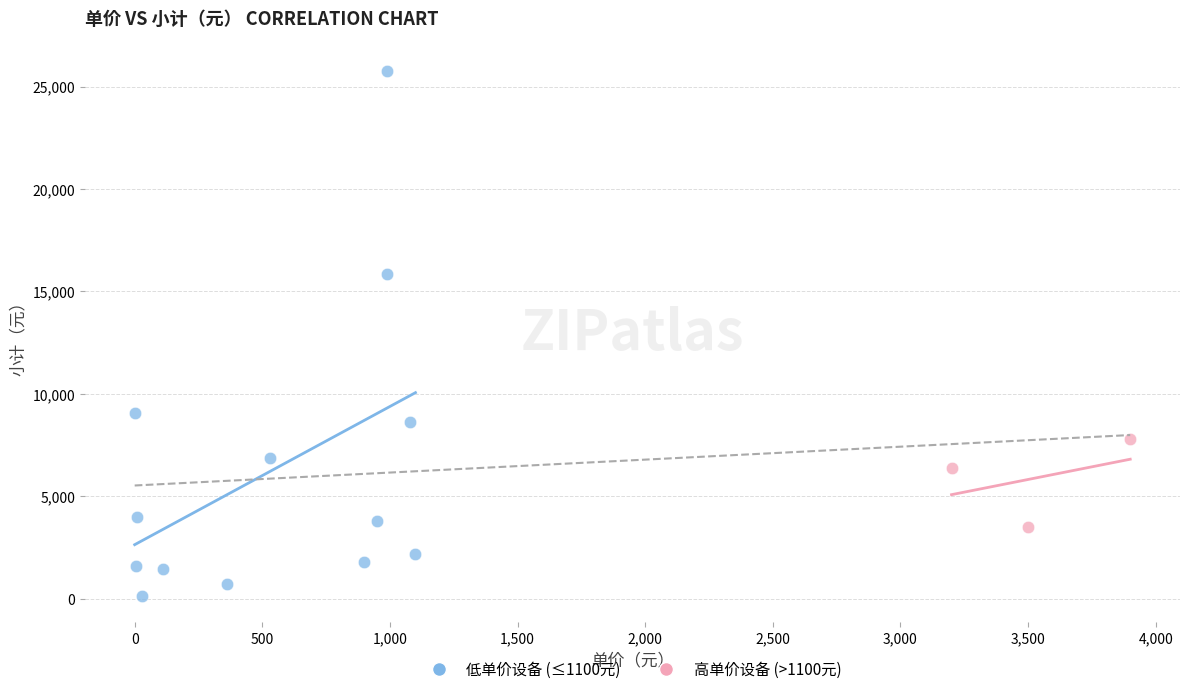

Which series contains the highest Y value?

低单价设备 (≤1100元)